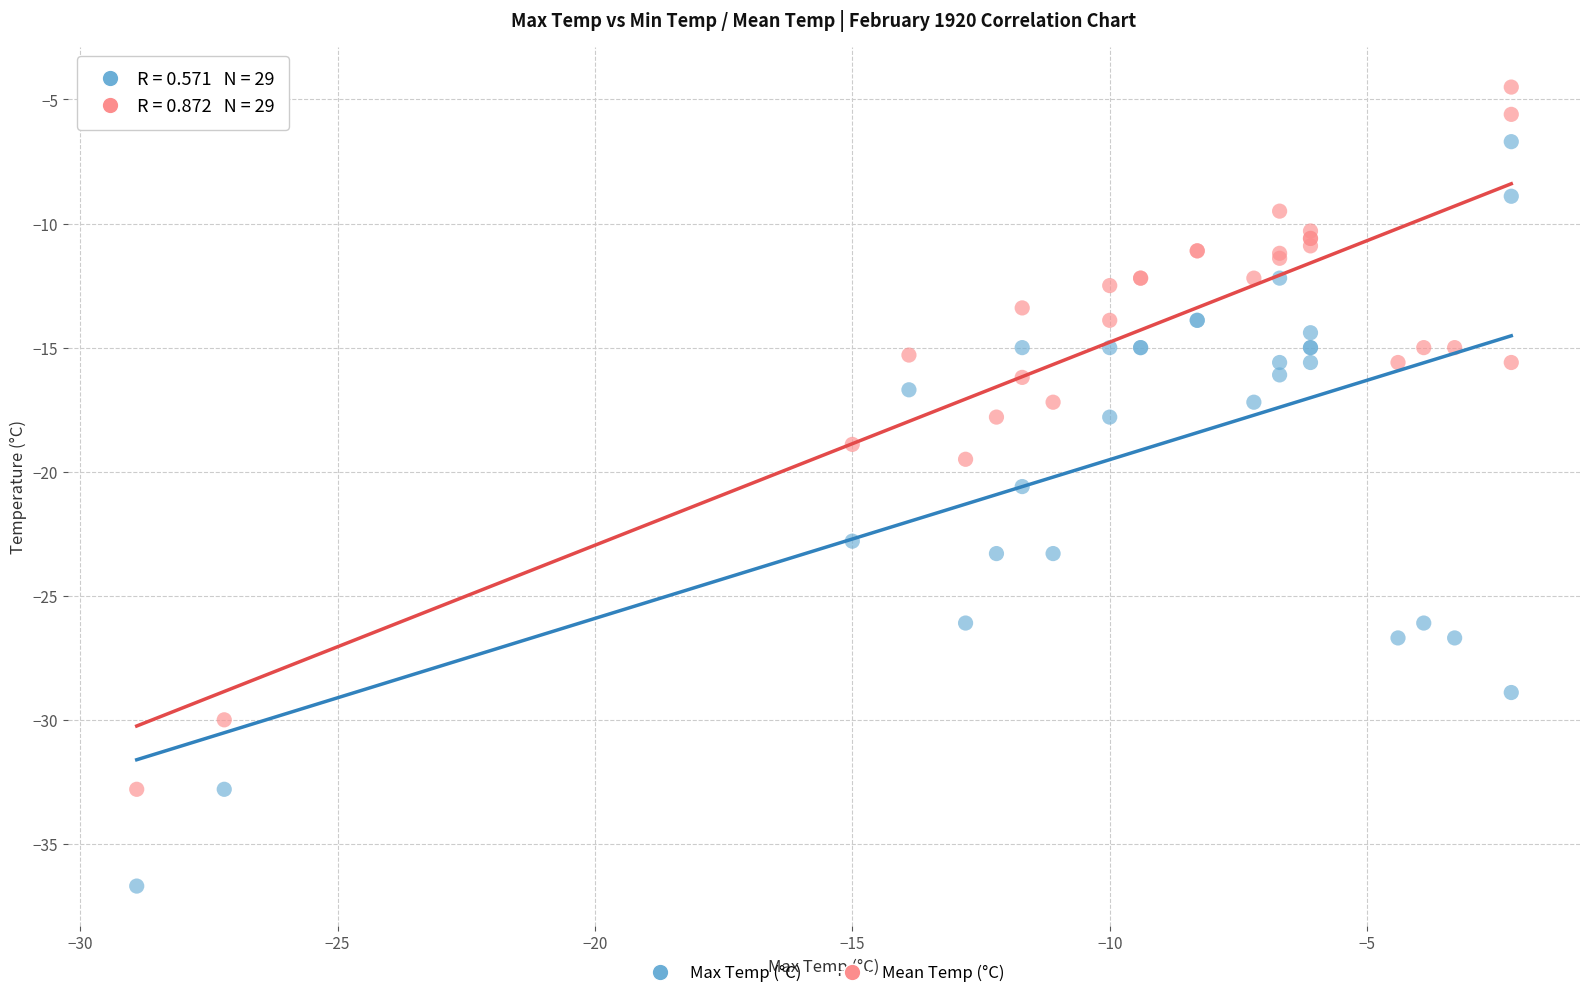

In the Max Temp (°C) series, what Y value is closest to -21?

-20.6